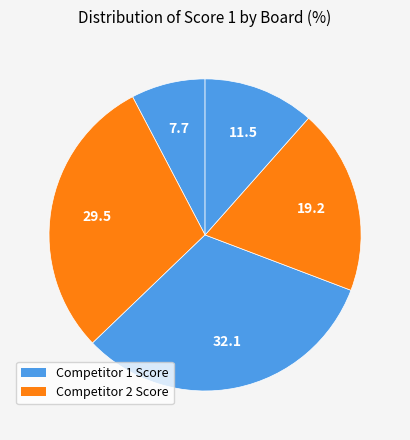

Which category has the biggest portion of the pie?

Board 3